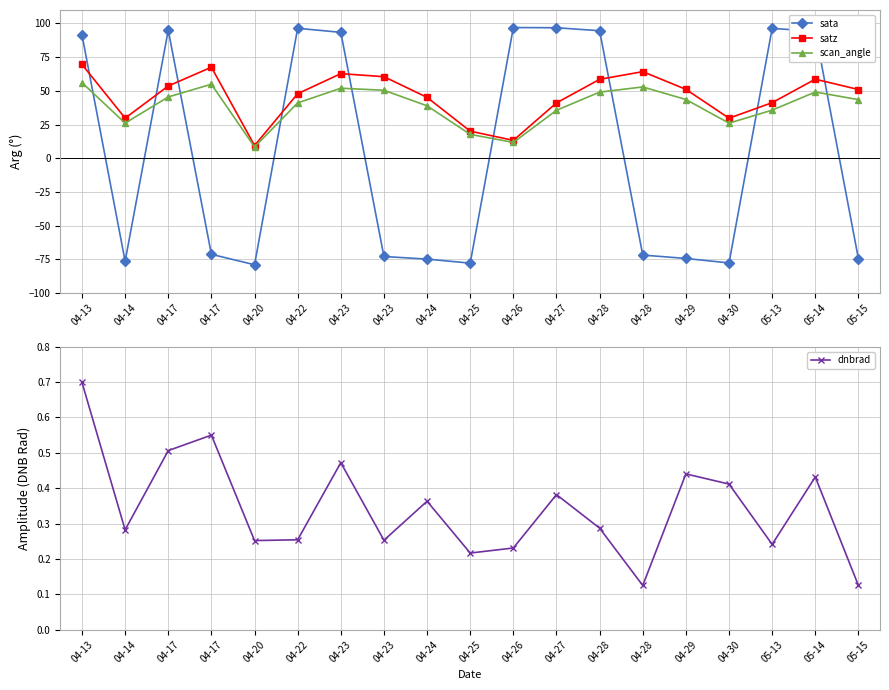

What is the average value of the satz series?

46.1